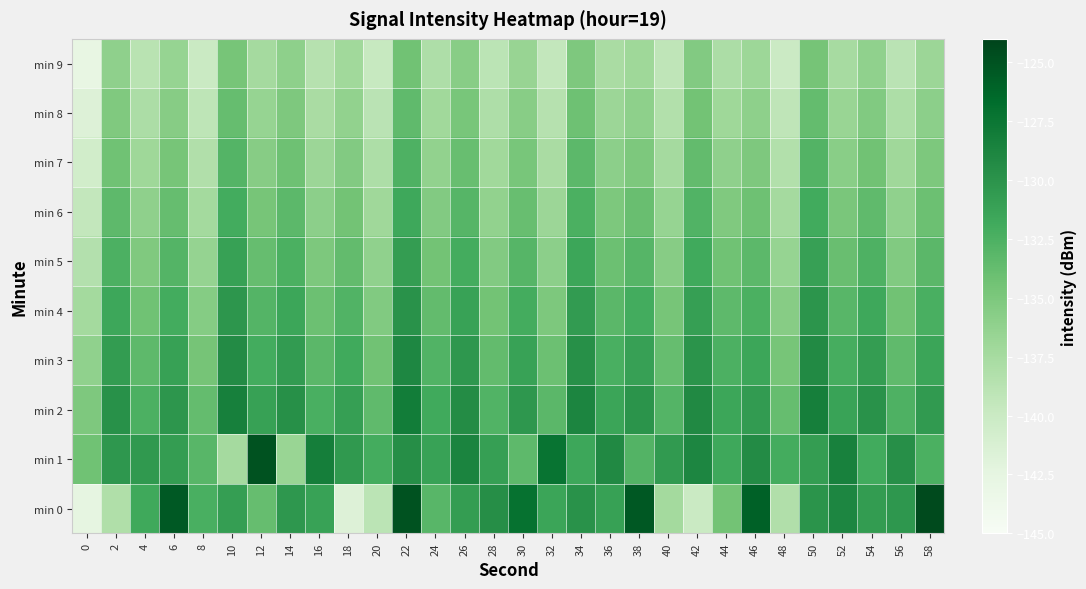

List the series in order of their peak value, highest first.

min 0, min 1, min 2, min 3, min 4, min 5, min 6, min 7, min 8, min 9